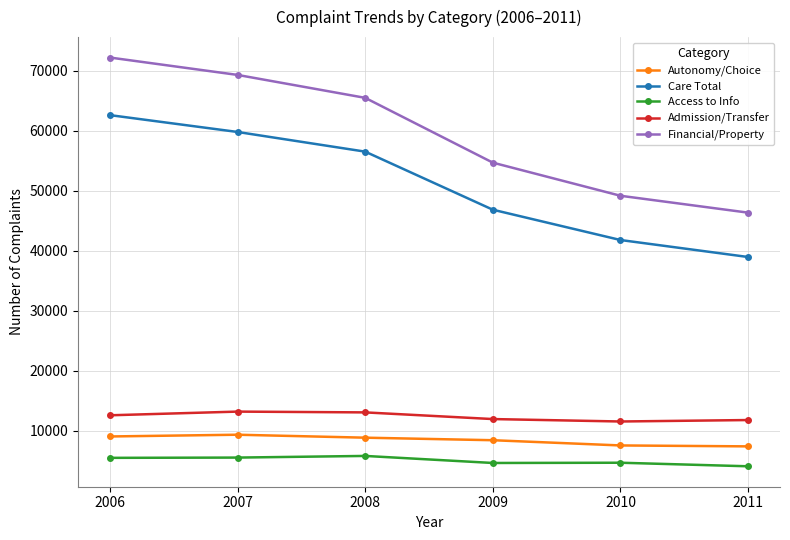

Rank the series at 2007 from highest to lowest value.

Financial/Property, Care Total, Admission/Transfer, Autonomy/Choice, Access to Info